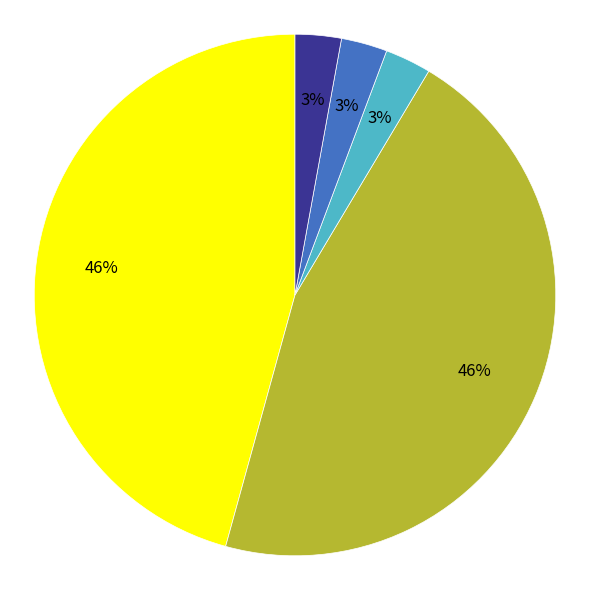

To the nearest percent, what is the difference between the largest and smallest slice percentages?

43%